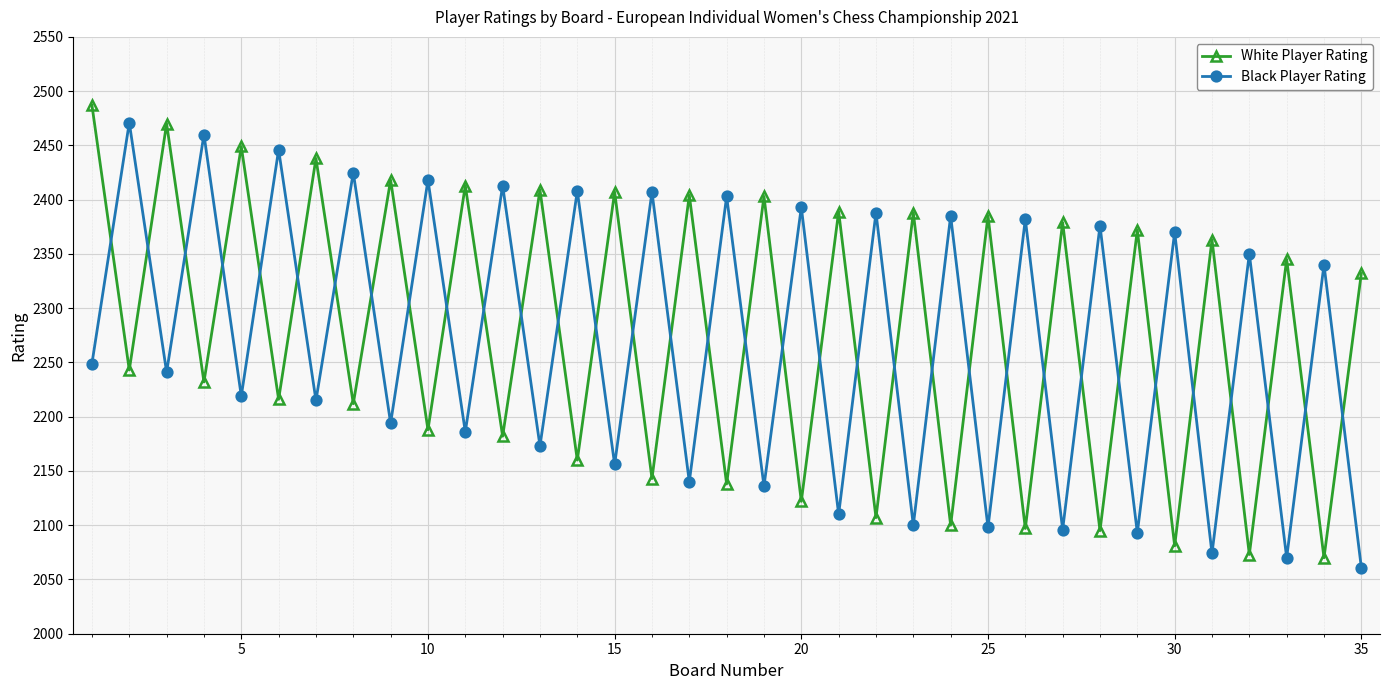

Rank the series by their average value, from lowest to highest.

Black Player Rating, White Player Rating